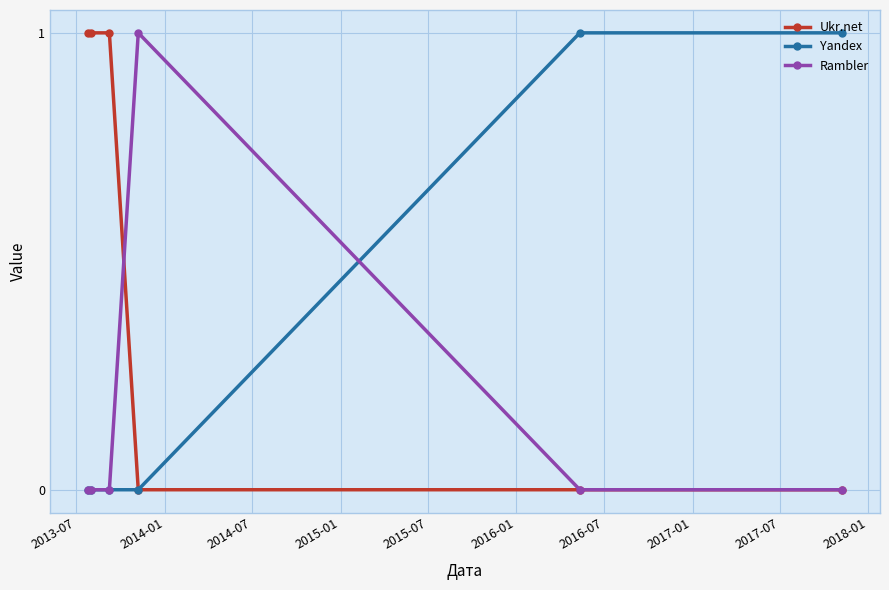

Rank the series by their average value, from lowest to highest.

Rambler, Yandex, Ukr.net